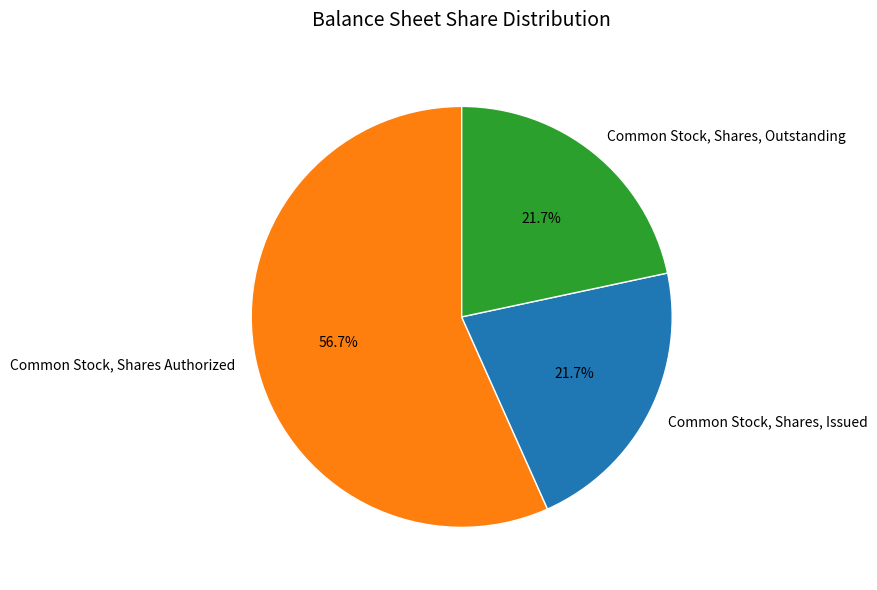

To the nearest percent, what is the difference between the largest and smallest slice percentages?

35%